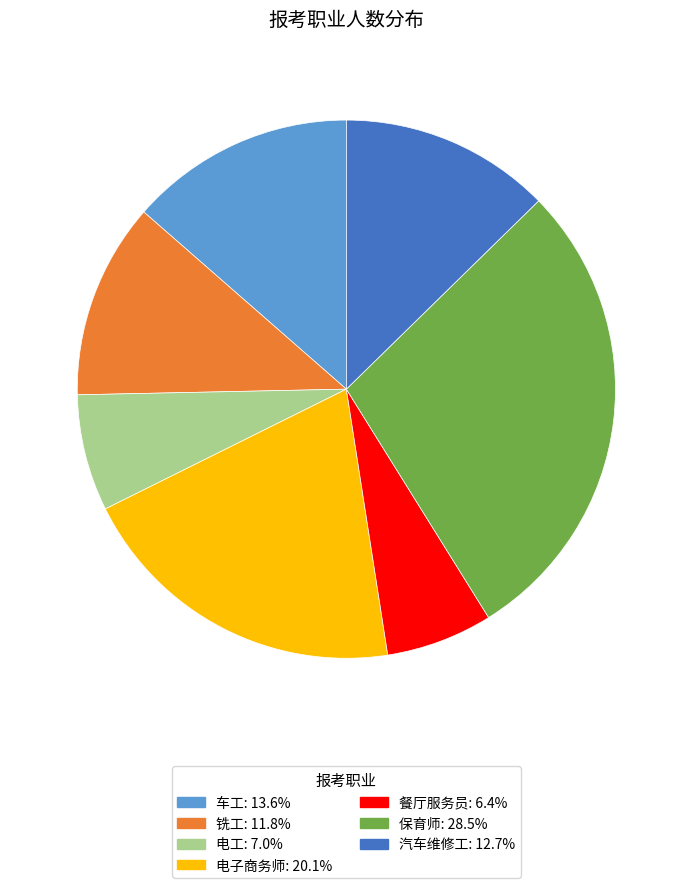

Count the number of slices in the pie.

7